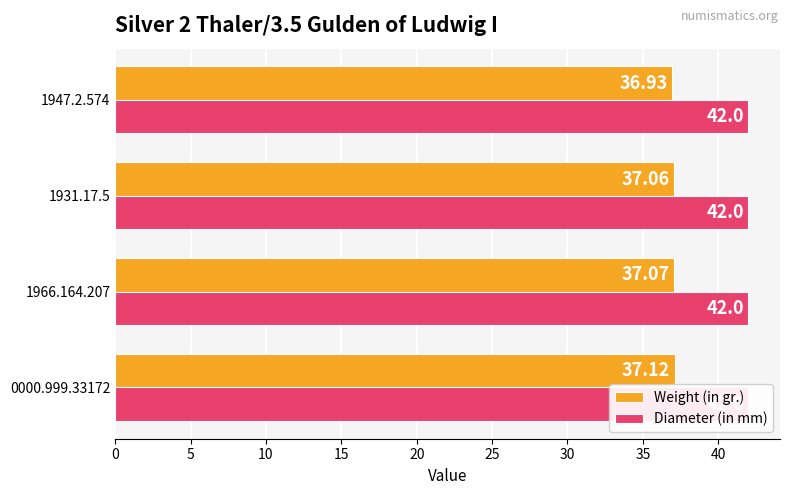

Reading left to right, what are all the values shown in this chart?

Weight (in gr.): 37.1	37.1	37.1	36.9
Diameter (in mm): 0.3	0.3	0.3	0.3